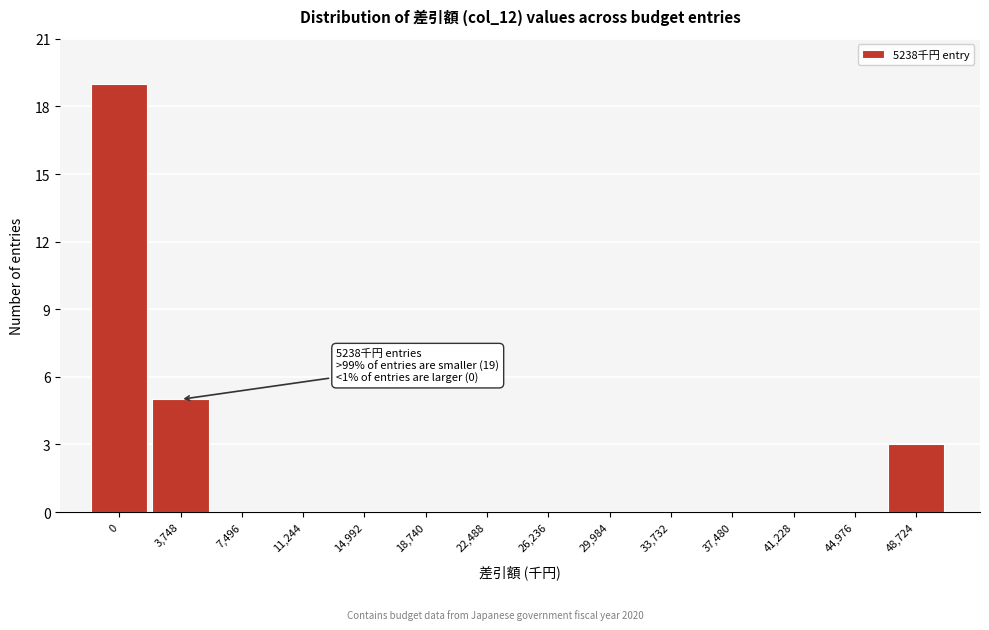

Reading right to left, transcribe all the data shown in this chart.

48,724=3	44,976=0	41,228=0	37,480=0	33,732=0	29,984=0	26,236=0	22,488=0	18,740=0	14,992=0	11,244=0	7,496=0	3,748=5	0=19